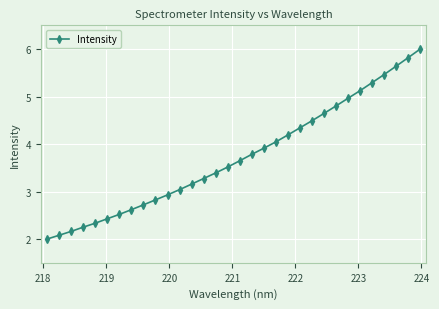

What is the value of the 17th point from the left?

3.6